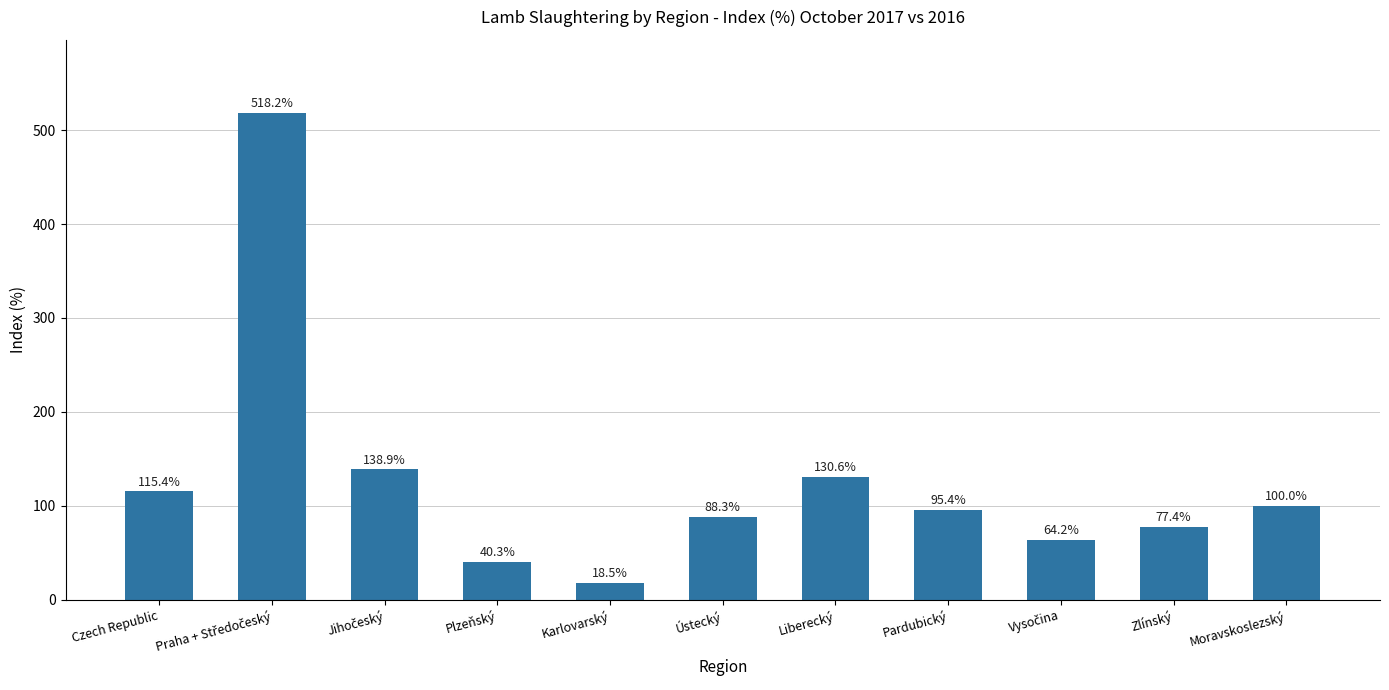

Does the chart contain any negative values?

No